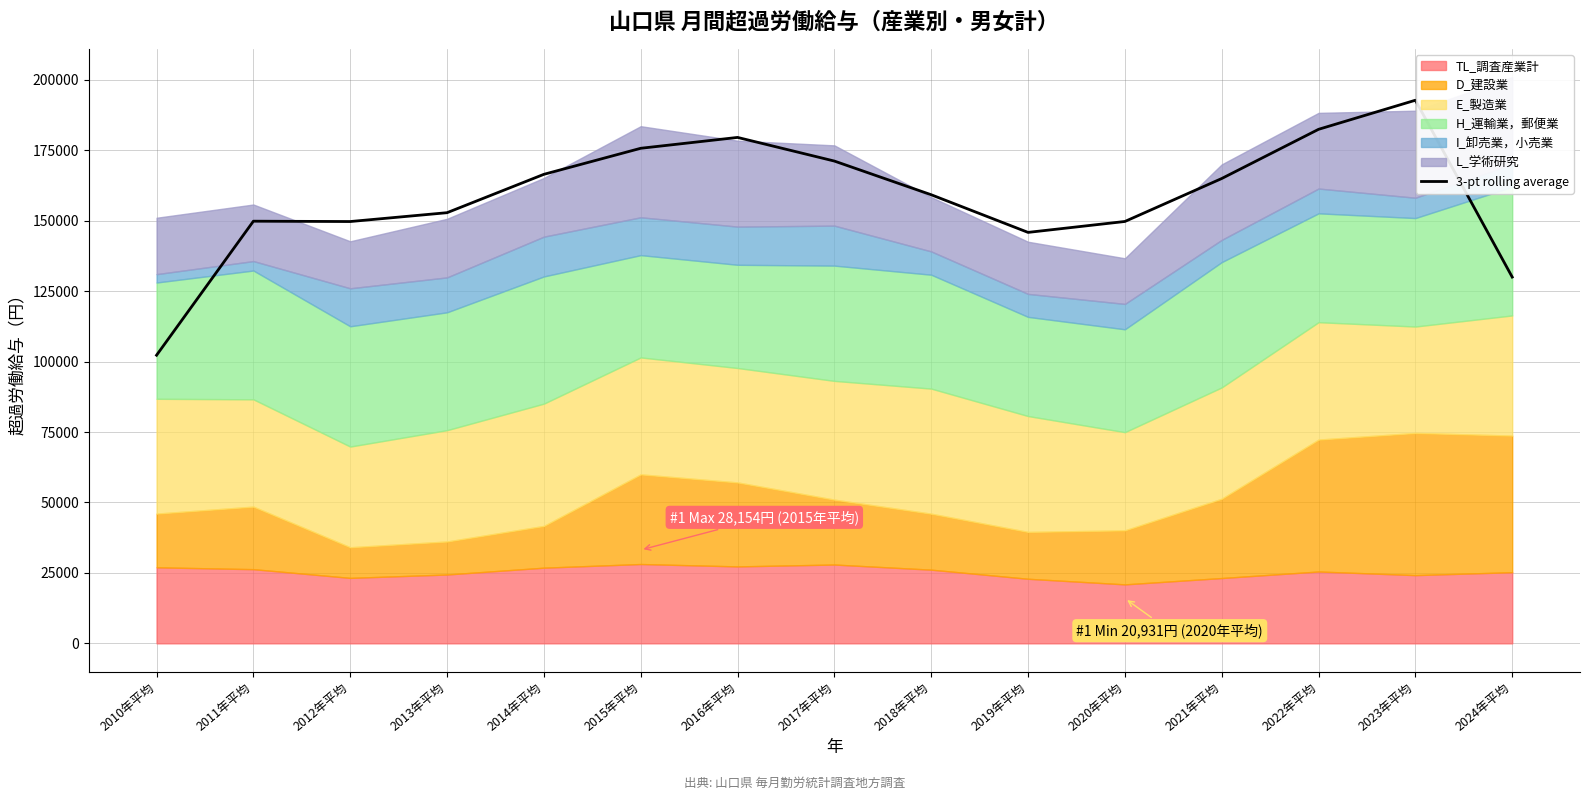

The value of 3-pt rolling average at 2011年平均 is 94742.4. True or false?

False